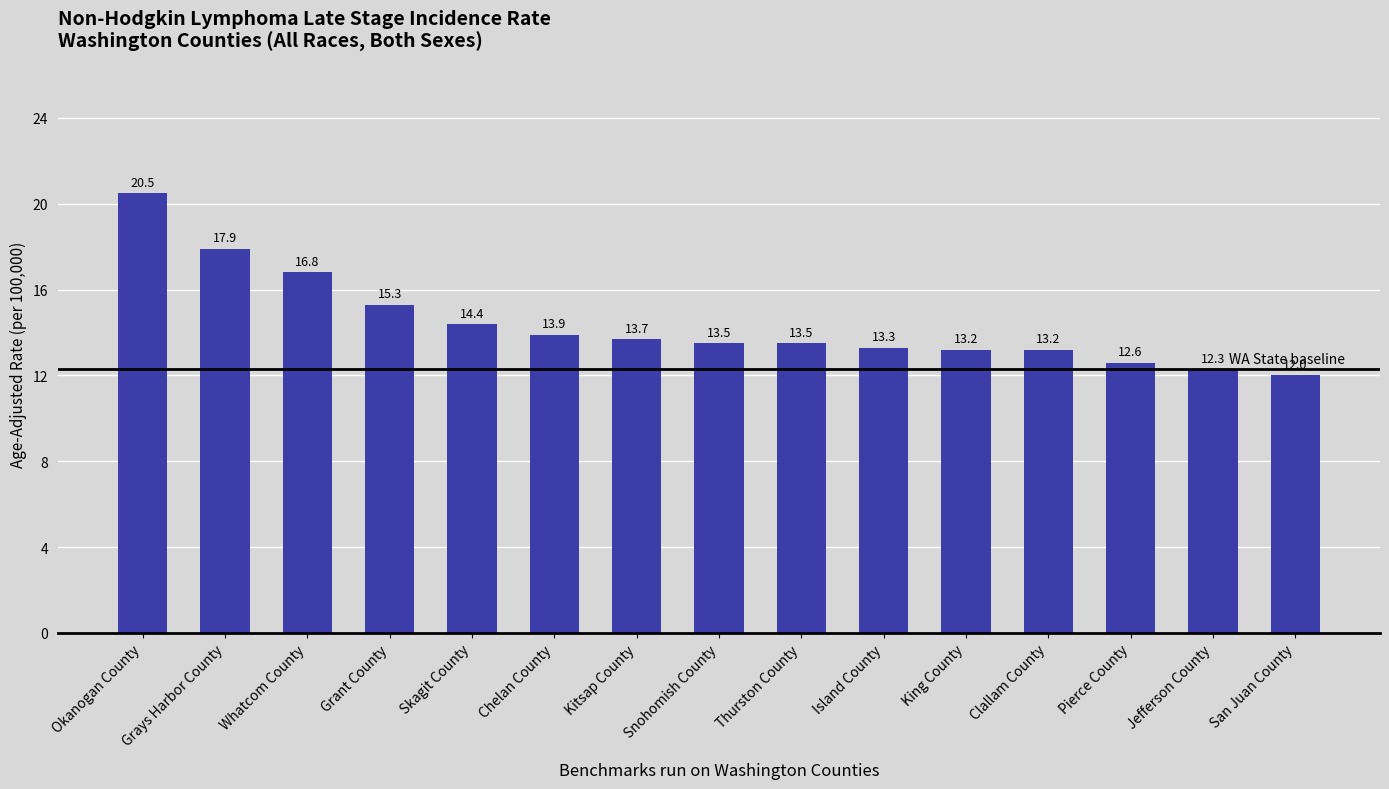

Which category has the highest value across all series?

Okanogan County